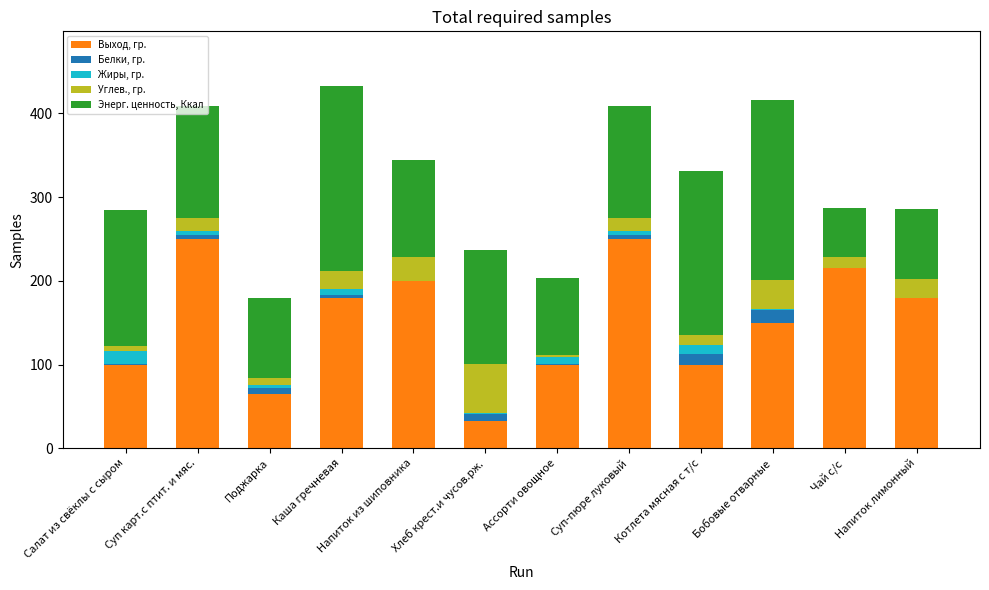

What is the sum of all Выход, гр. values?

1822.0